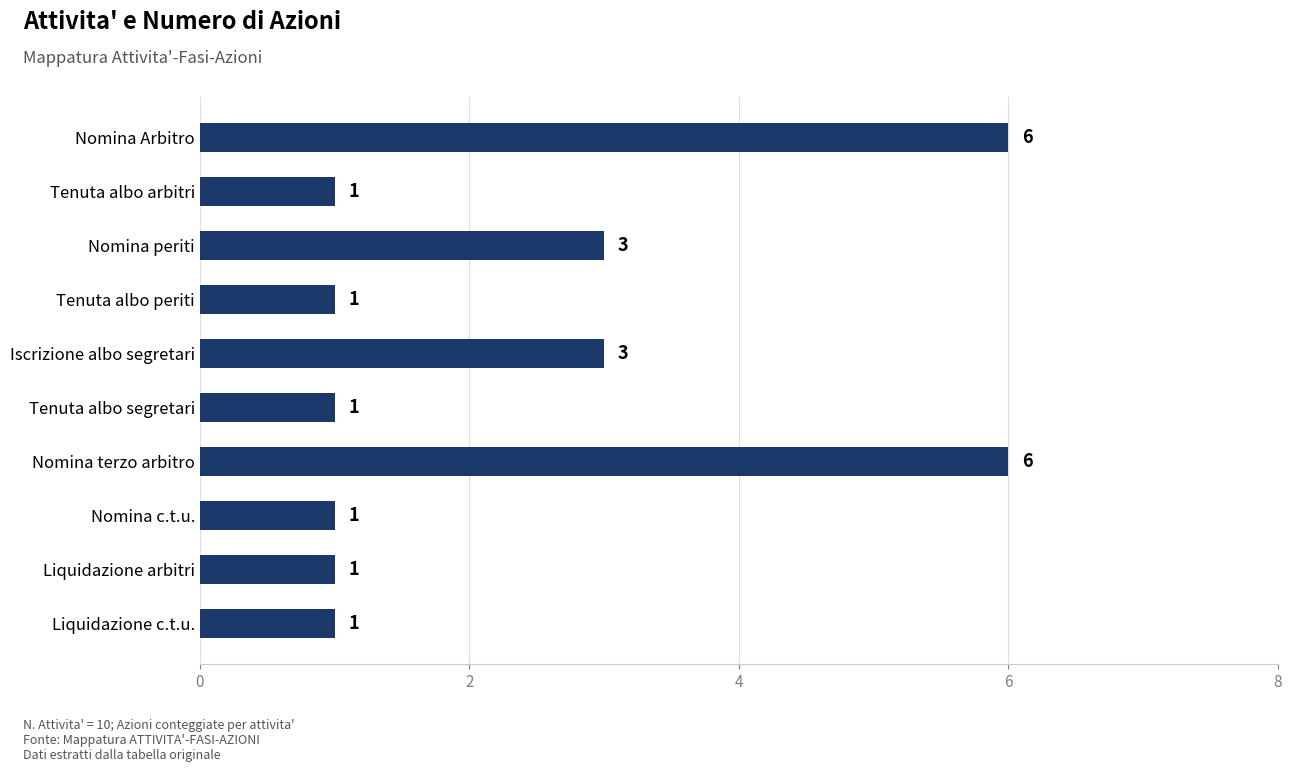

Approximately how many times larger is the value at Iscrizione albo segretari compared to Liquidazione arbitri?

3.0